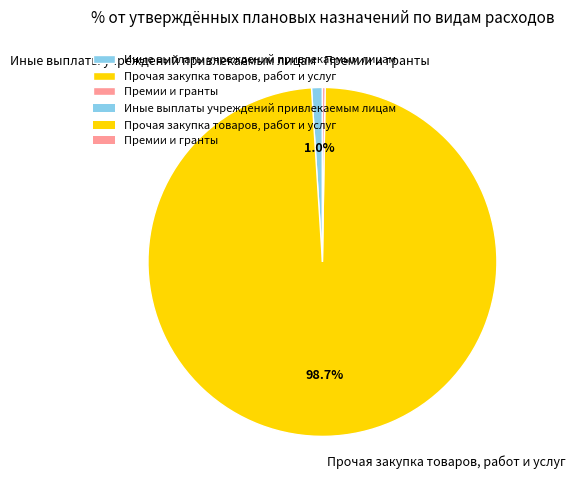

Which category has the biggest portion of the pie?

Прочая закупка товаров, работ и услуг